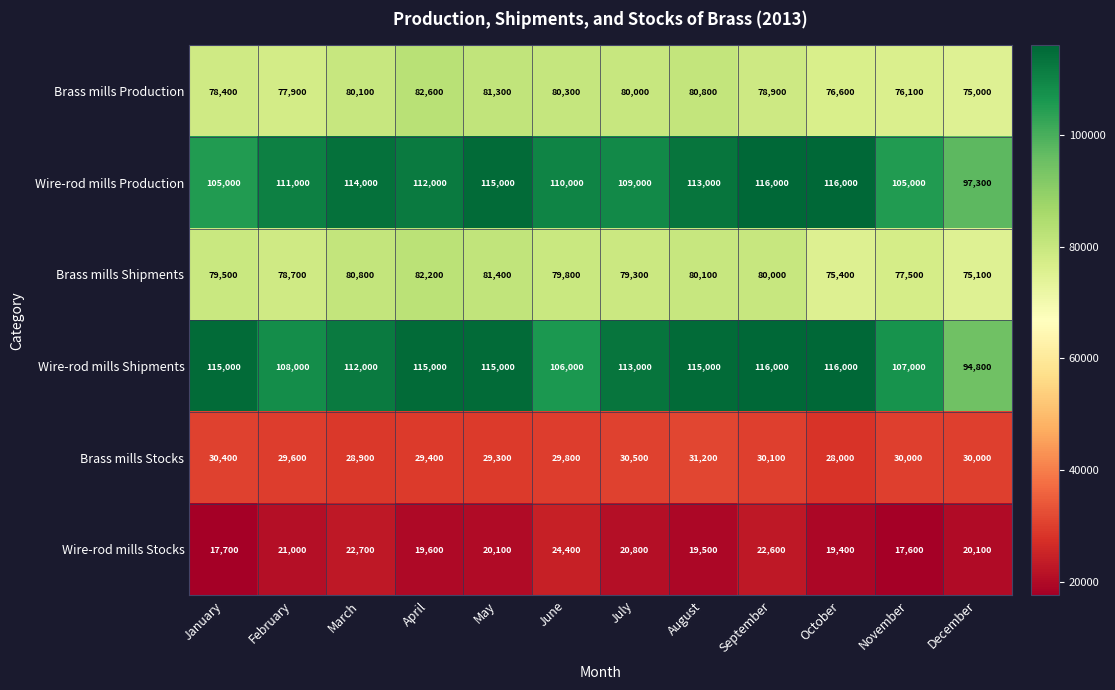

At how many categories does at least one series exceed 37677?

12